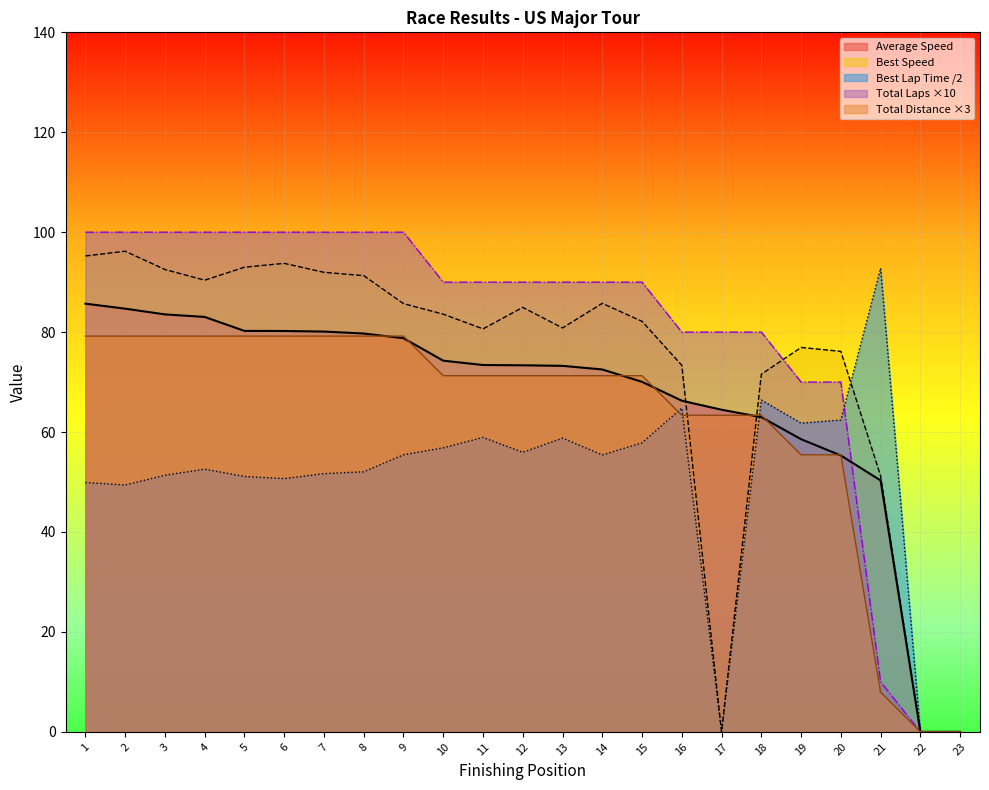

What is the greatest value displayed?

100.0